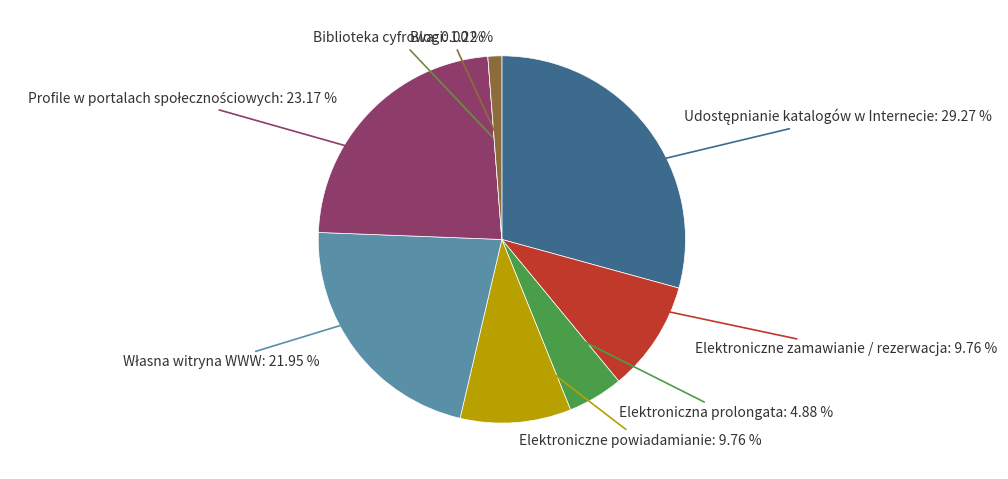

Is there any slice that represents more than half of the pie?

No